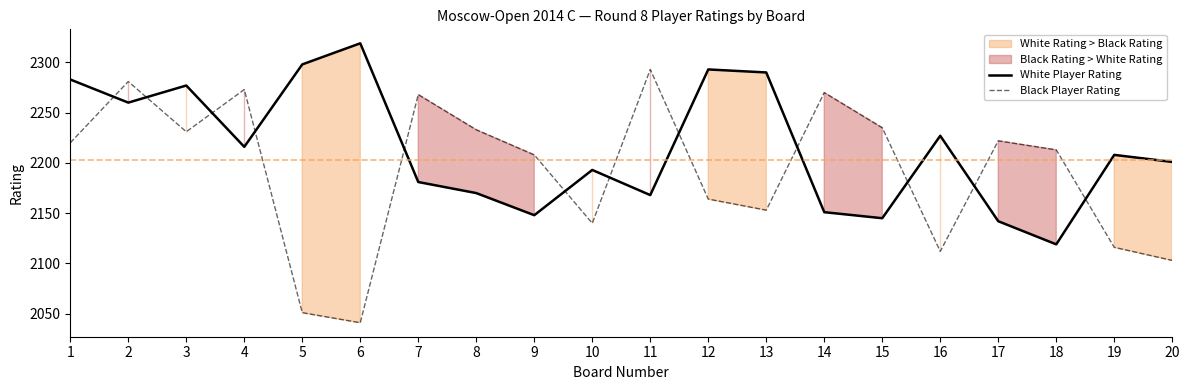

List the labels in order of Black Player Rating value, largest first.

11, 2, 4, 14, 7, 15, 8, 3, 17, 1, 18, 9, 12, 13, 10, 19, 16, 20, 5, 6